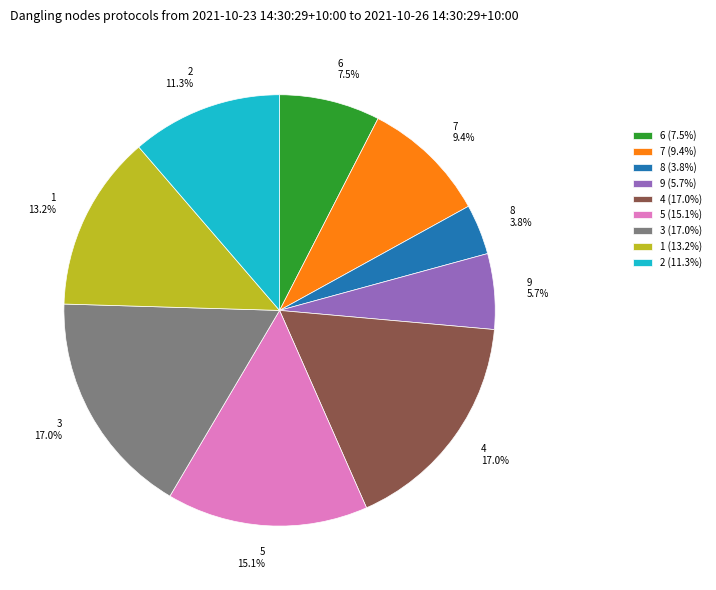

To the nearest percent, what is the difference between the 1 and 6 slice percentages?

6%